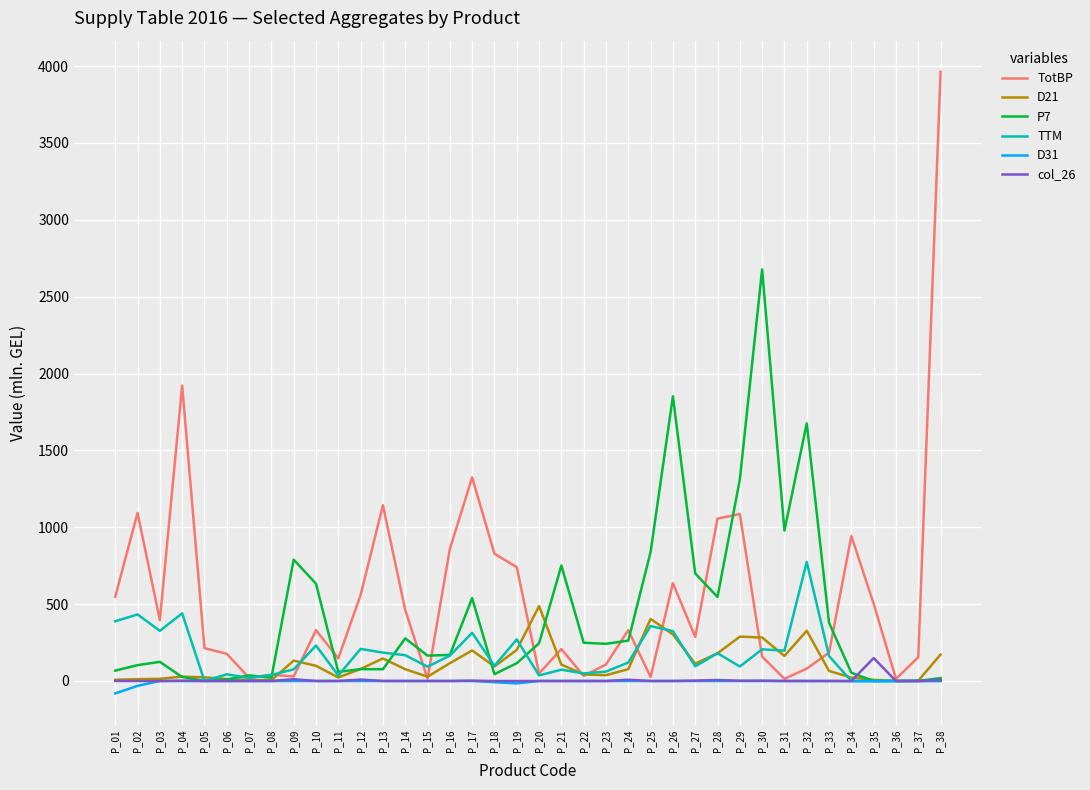

What is the difference between the highest and lowest values at P_26?

1851.8